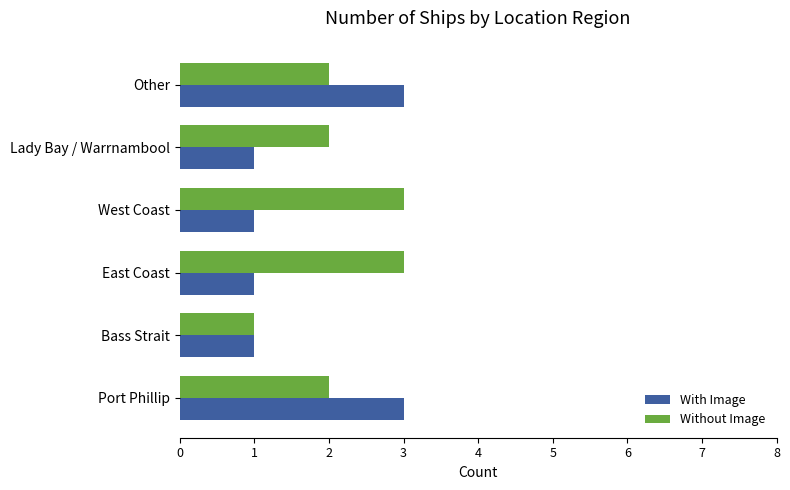

Rank the series by their average value, from lowest to highest.

With Image, Without Image